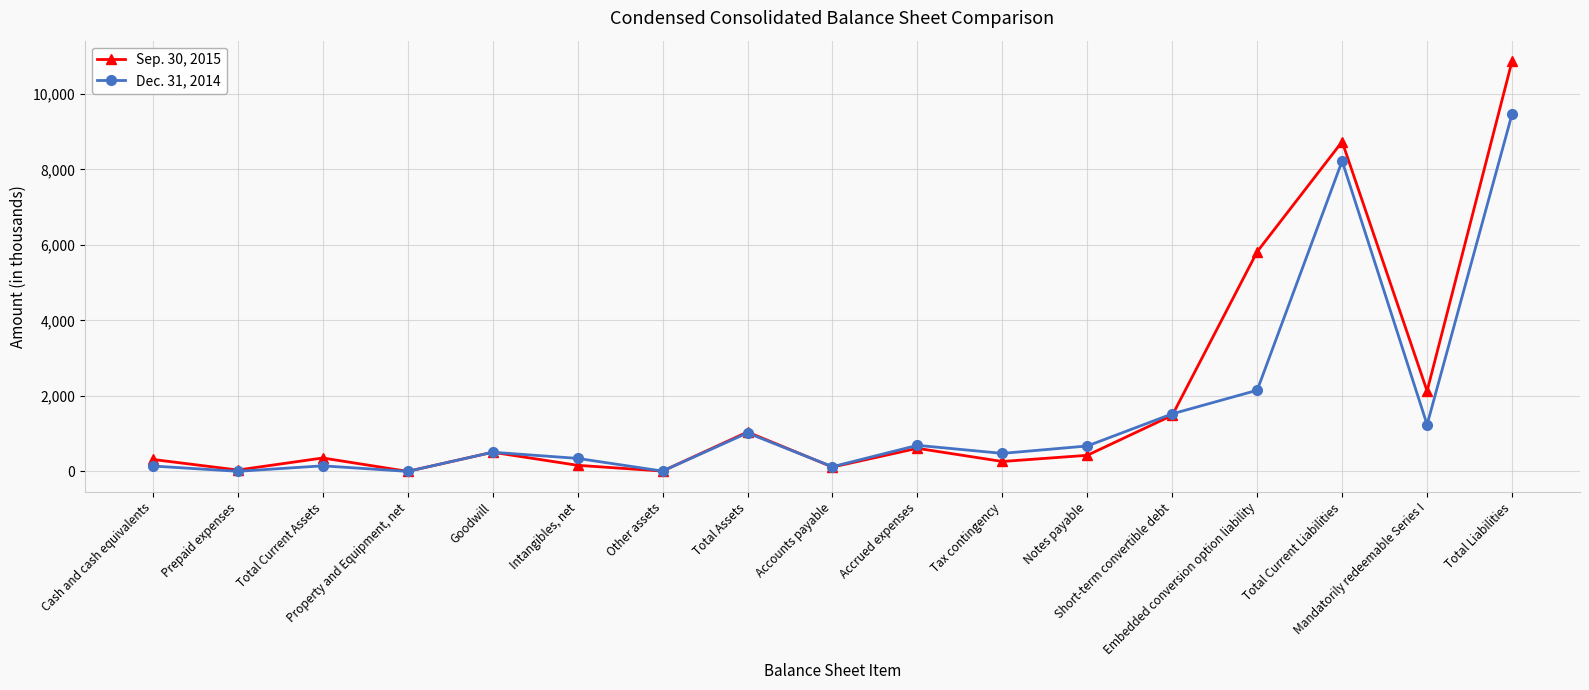

What is the sum of the Dec. 31, 2014 values at Other assets and Total Assets?

1032